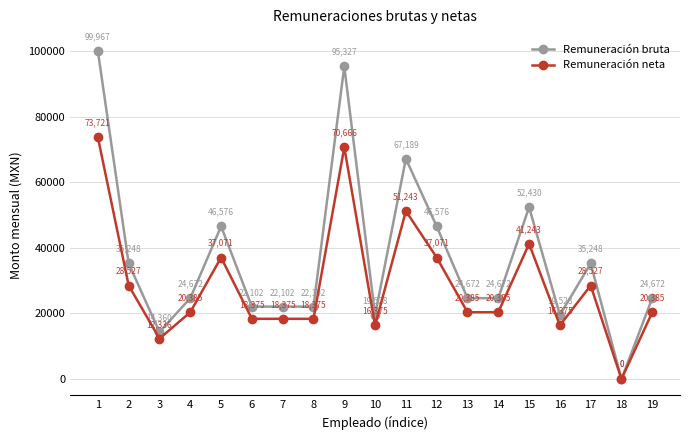

What is the approximate value of Remuneración bruta at 12?

46576.0